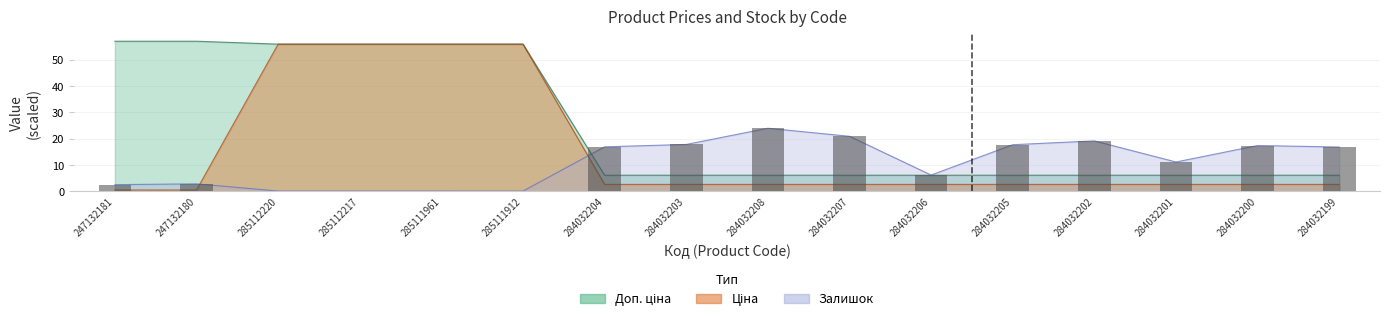

Reading left to right, transcribe all the data shown in this chart.

Доп. ціна: 247132181=57.0	247132180=57.0	285112220=55.9	285112217=55.9	285111961=55.9	285111912=55.9	284032204=6.2	284032203=6.2	284032208=6.2	284032207=6.2	284032206=6.2	284032205=6.2	284032202=6.2	284032201=6.2	284032200=6.2	284032199=6.2
Ціна: 247132181=0.6	247132180=0.6	285112220=55.9	285112217=55.9	285111961=55.9	285111912=55.9	284032204=2.7	284032203=2.7	284032208=2.7	284032207=2.7	284032206=2.7	284032205=2.7	284032202=2.7	284032201=2.7	284032200=2.7	284032199=2.7
Залишок: 247132181=2.6	247132180=2.9	285112220=0.2	285112217=0.2	285111961=0.2	285111912=0.1	284032204=17.0	284032203=17.9	284032208=24.0	284032207=21.0	284032206=6.2	284032205=17.8	284032202=19.2	284032201=11.2	284032200=17.4	284032199=16.9